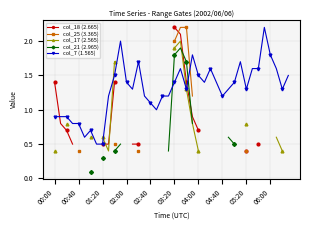

Which series has the largest total across all categories?

col_7 (1.565)